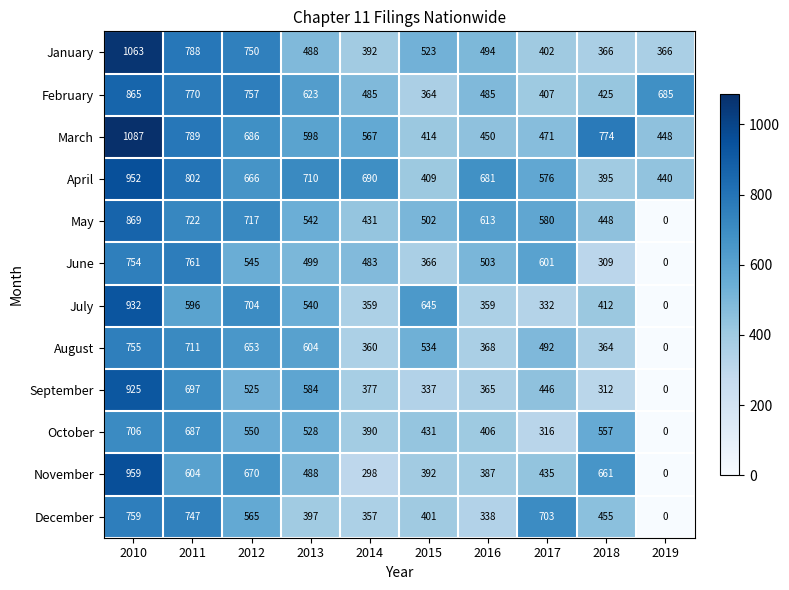

What is the sum of the January values at 2018 and 2019?

732